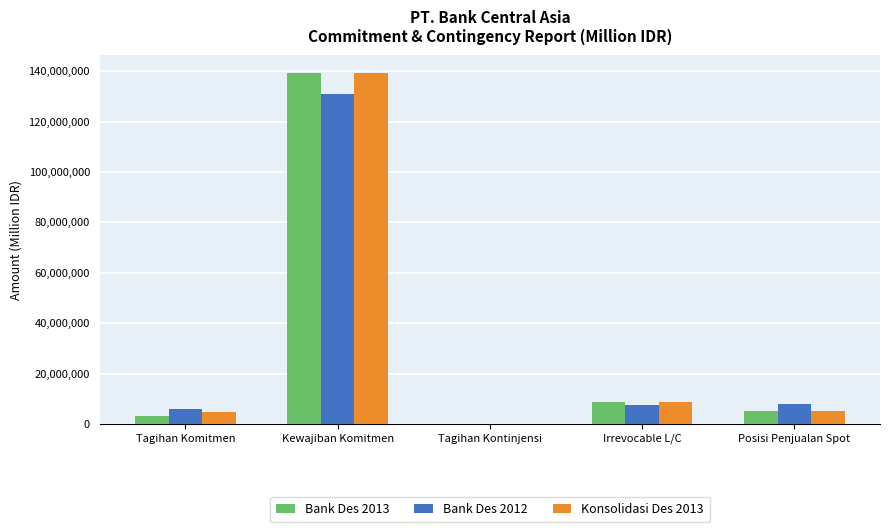

Between Kewajiban Komitmen and Posisi Penjualan Spot, which series saw the biggest shift?

Konsolidasi Des 2013